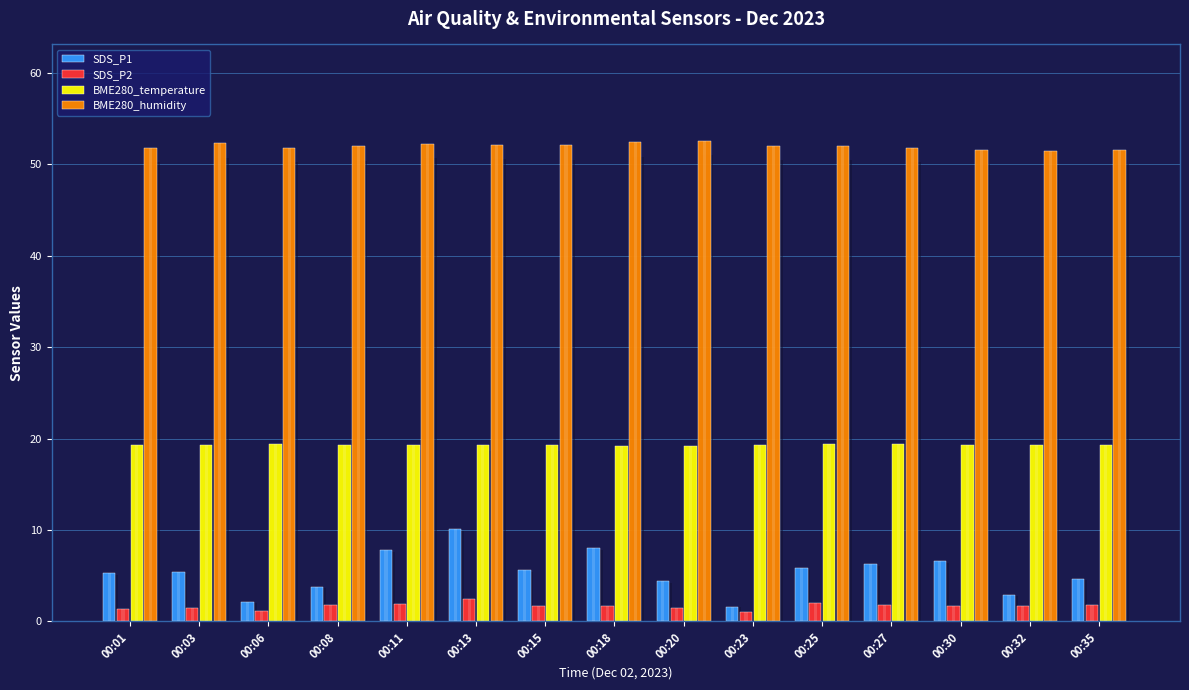

What is the maximum value shown in the chart?

52.6